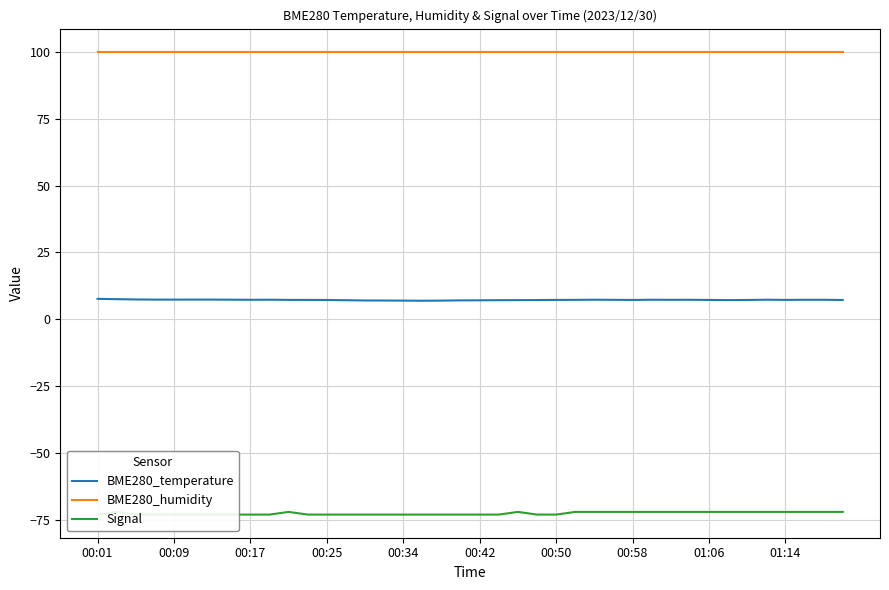

What is the lowest value of the BME280_humidity series?

100.0